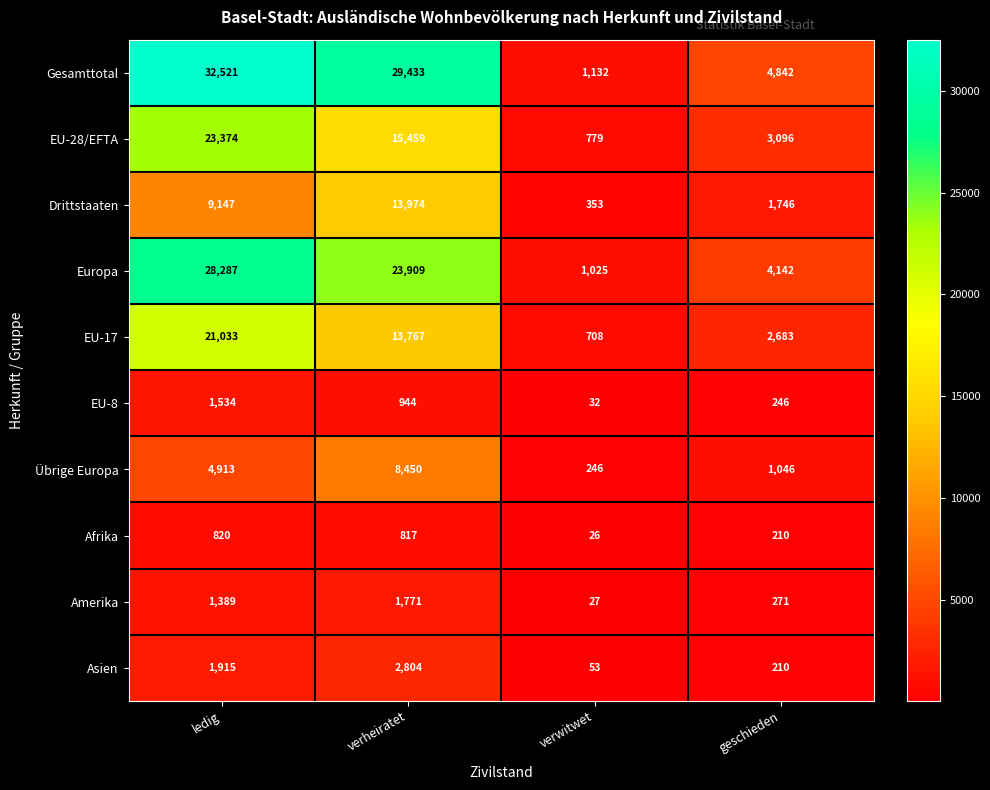

What is the average value of the Gesamttotal series?

16982